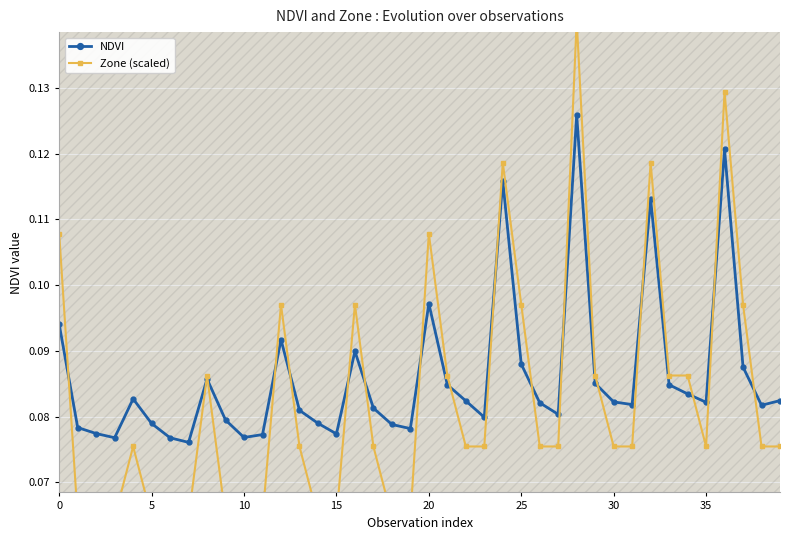

The value of NDVI at 32 is 0.0. True or false?

False